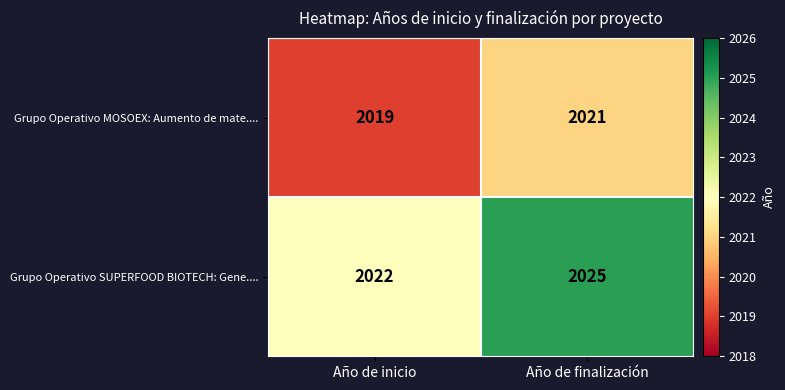

At which label does Grupo Operativo MOSOEX: Aumento de mate.... reach its minimum?

Año de inicio